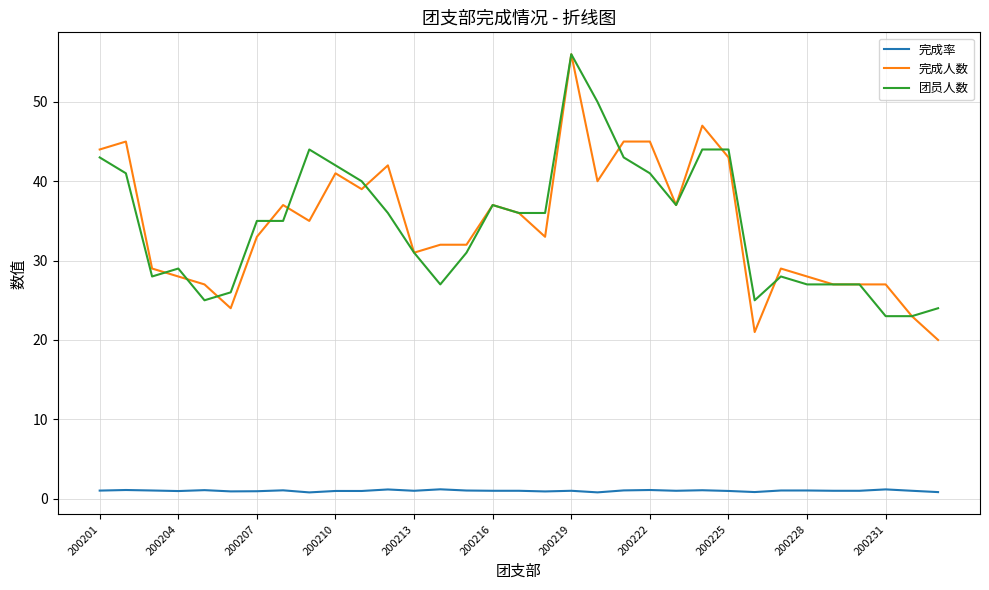

How many lines are shown in the chart?

3